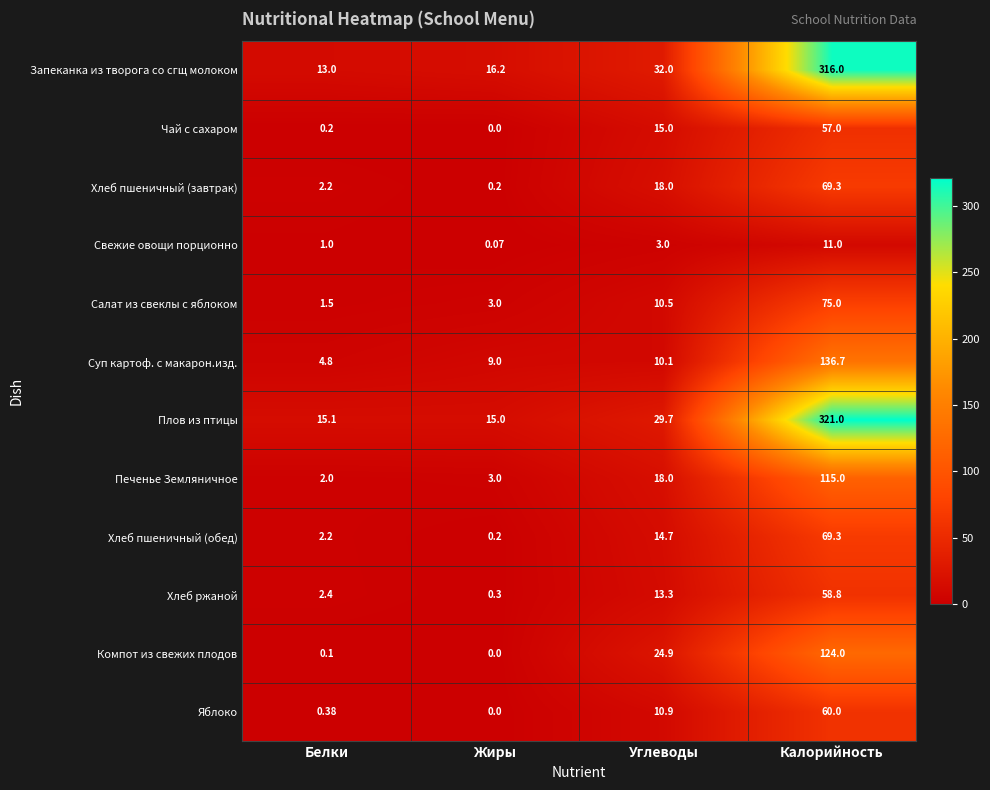

At which category is the sum across all series the highest?

Калорийность